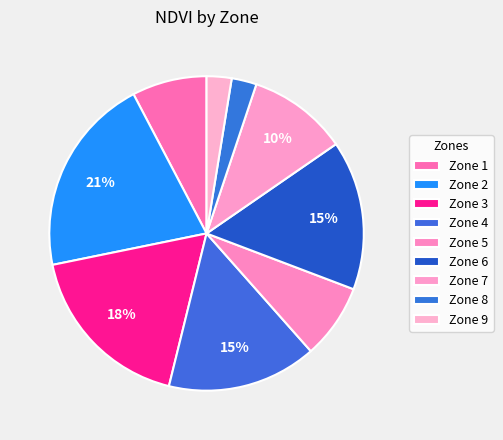

What is the change in value from Zone 3 to Zone 8?

-6